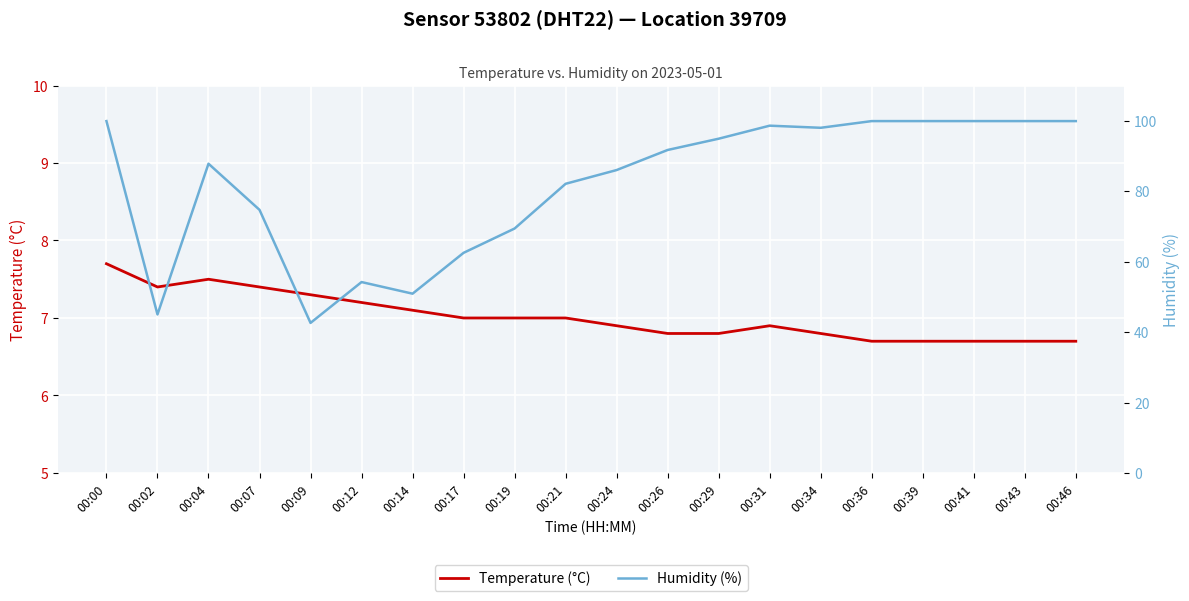

Rank the series at 00:14 from lowest to highest value.

Temperature (°C), Humidity (%)